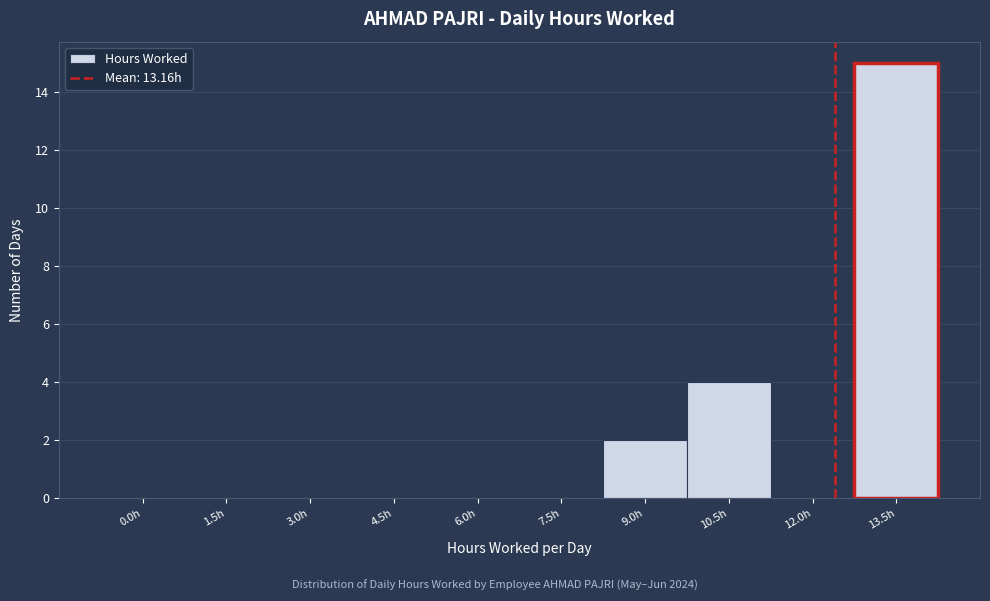

Reading left to right, transcribe all the data shown in this chart.

0.0h=0	1.5h=0	3.0h=0	4.5h=0	6.0h=0	7.5h=0	9.0h=2	10.5h=4	12.0h=0	13.5h=15